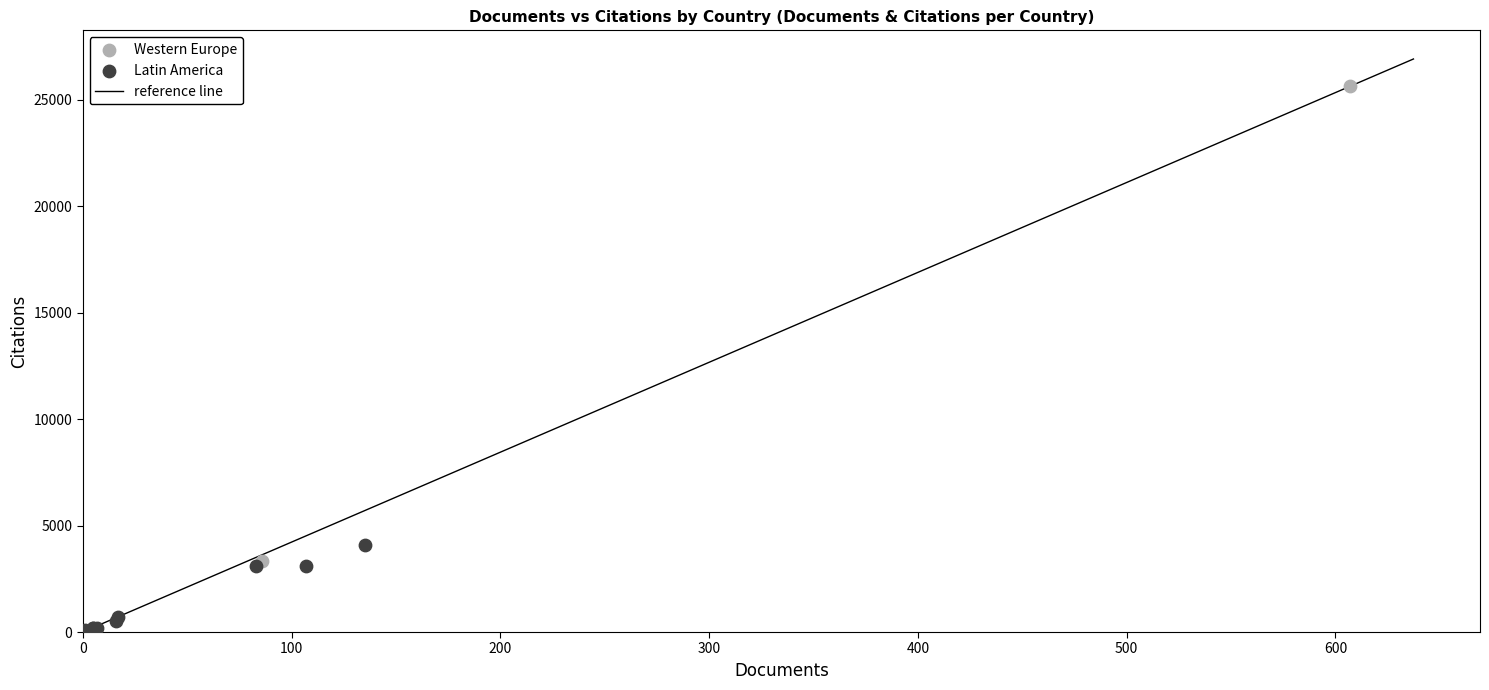

Which series reaches the minimum Y coordinate?

Latin America